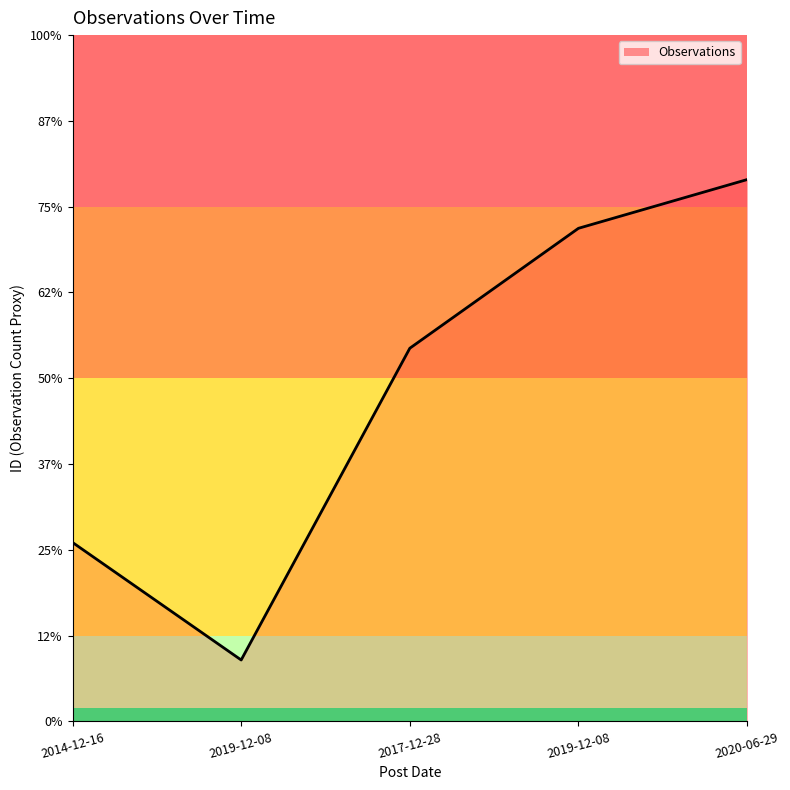

Does the chart have visible grid lines?

No